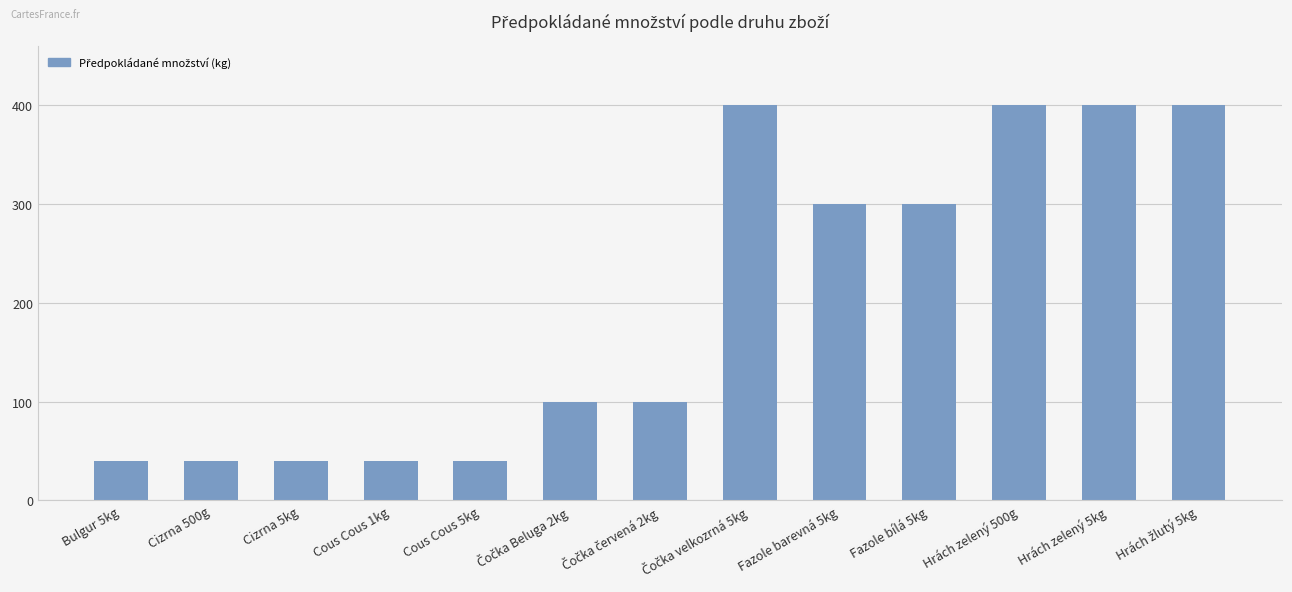

What is the average value?

200